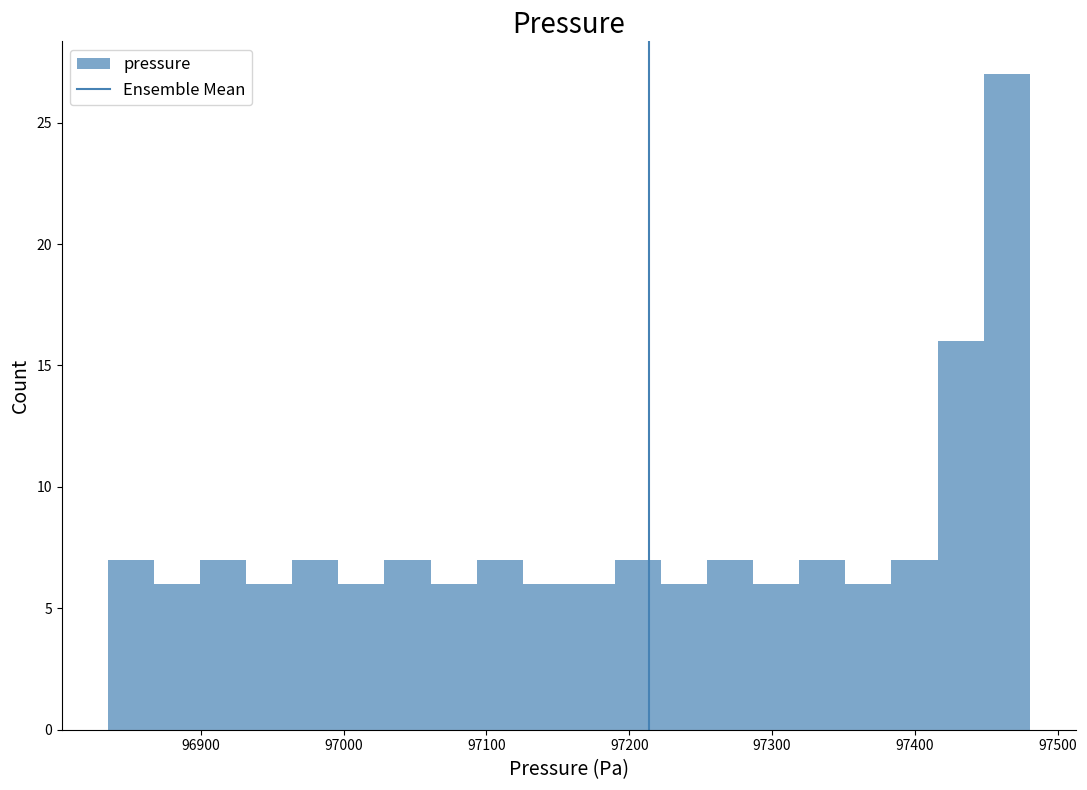

Around what value on the x-axis is the tallest bar? Give the approximate position of its centre, as read against the axis.

97460